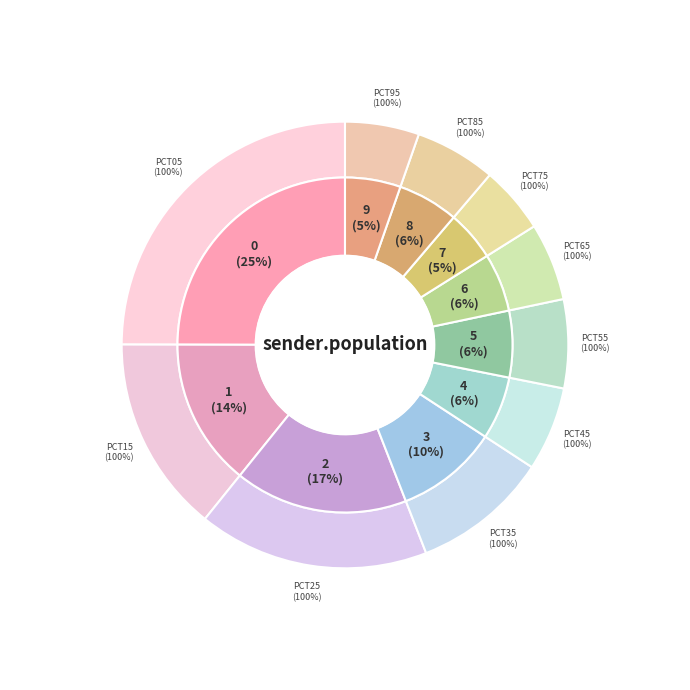

To the nearest percent, what is the combined percentage of pct05 and pct55?

31%